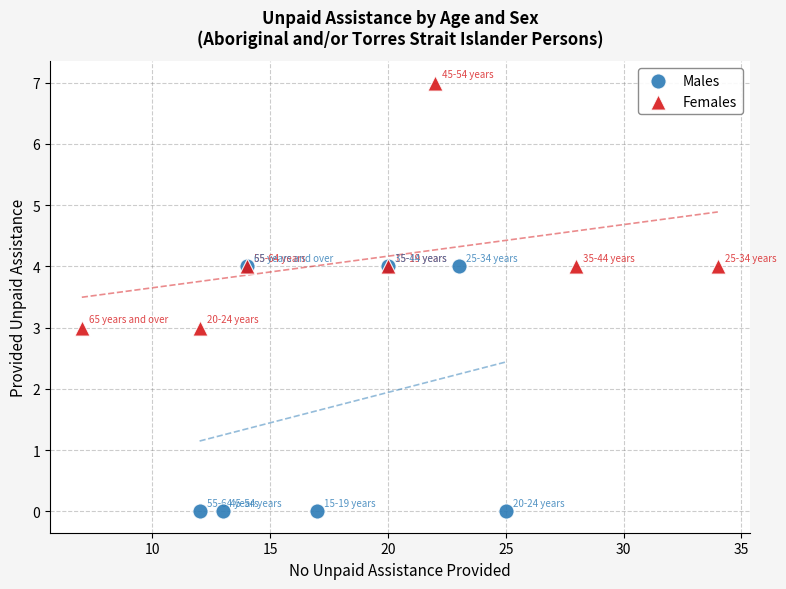

Which series contains the highest Y value?

Females